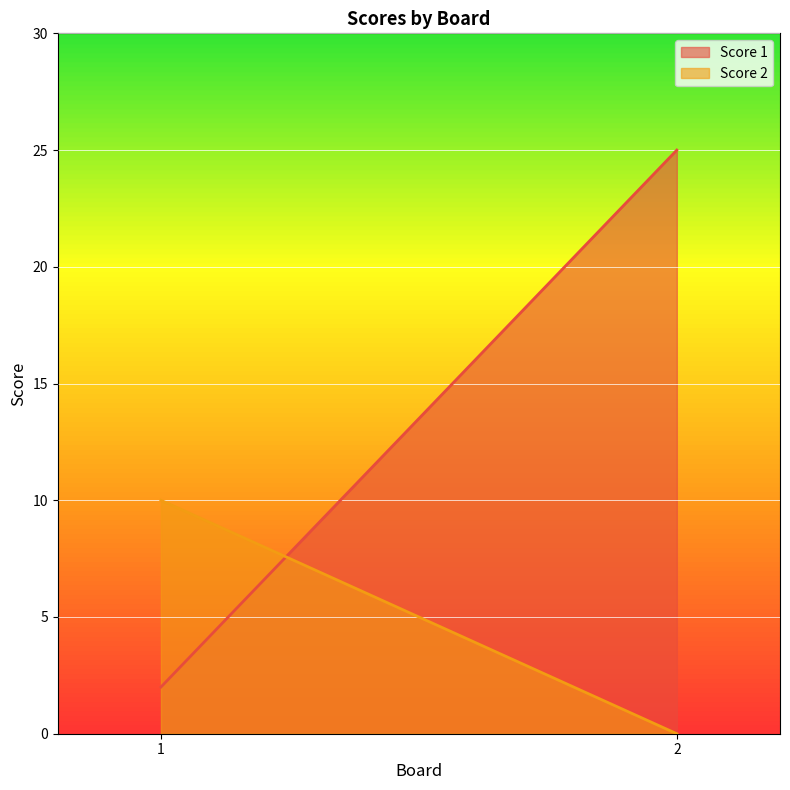

At 1, list the series in order from largest to smallest.

Score 2, Score 1